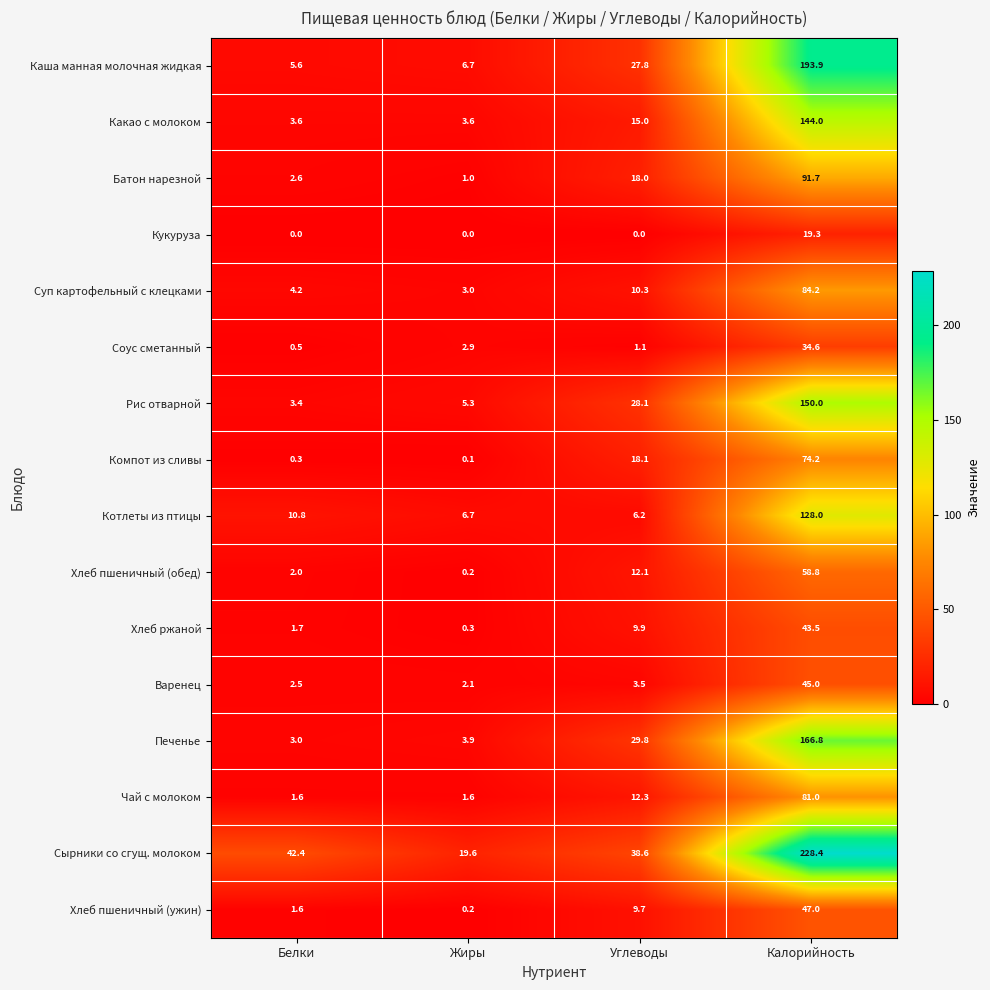

Is it true that Каша манная молочная жидкая equals 193.9 at Калорийность?

True